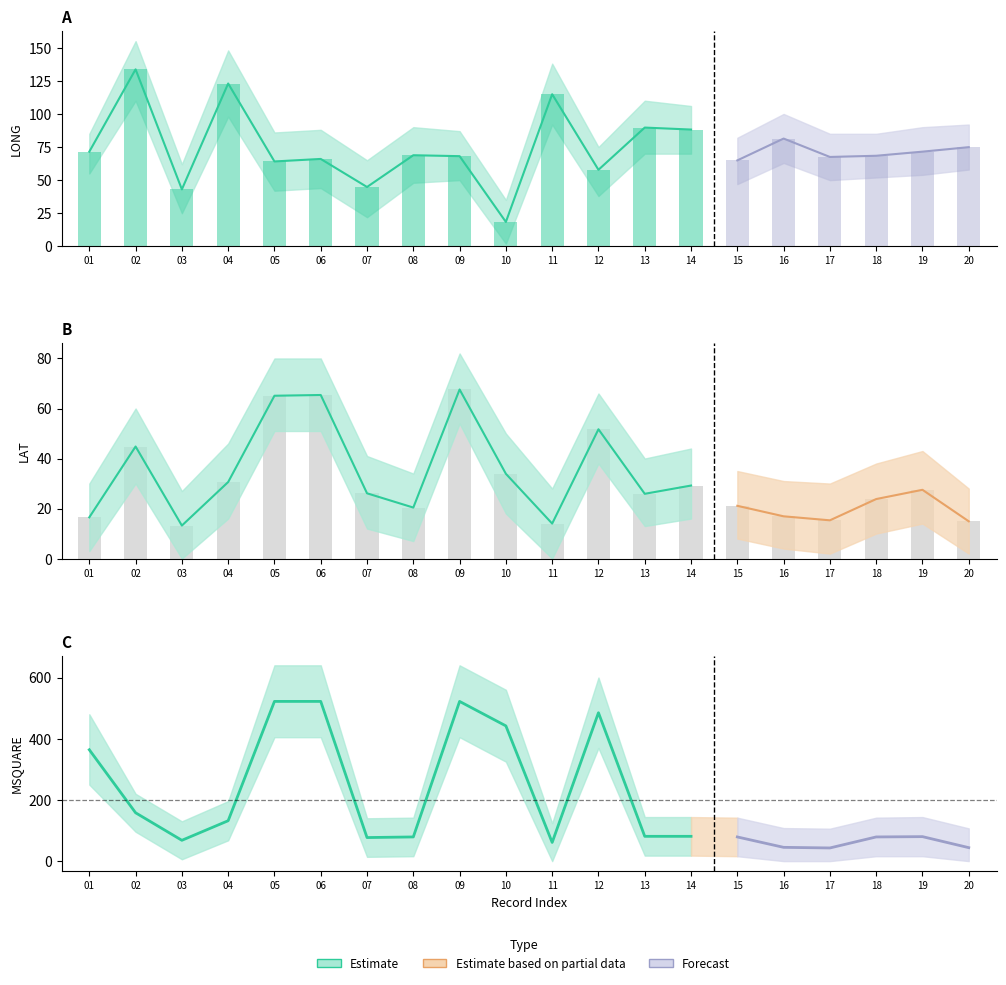

What is the average value?

31.2